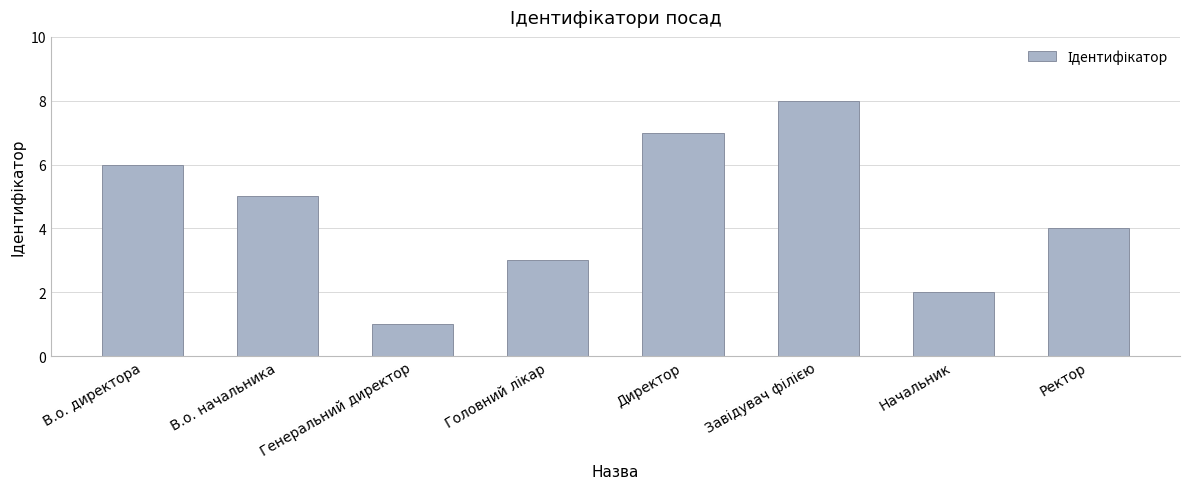

Is it true that the value at В.о. директора is 6?

True